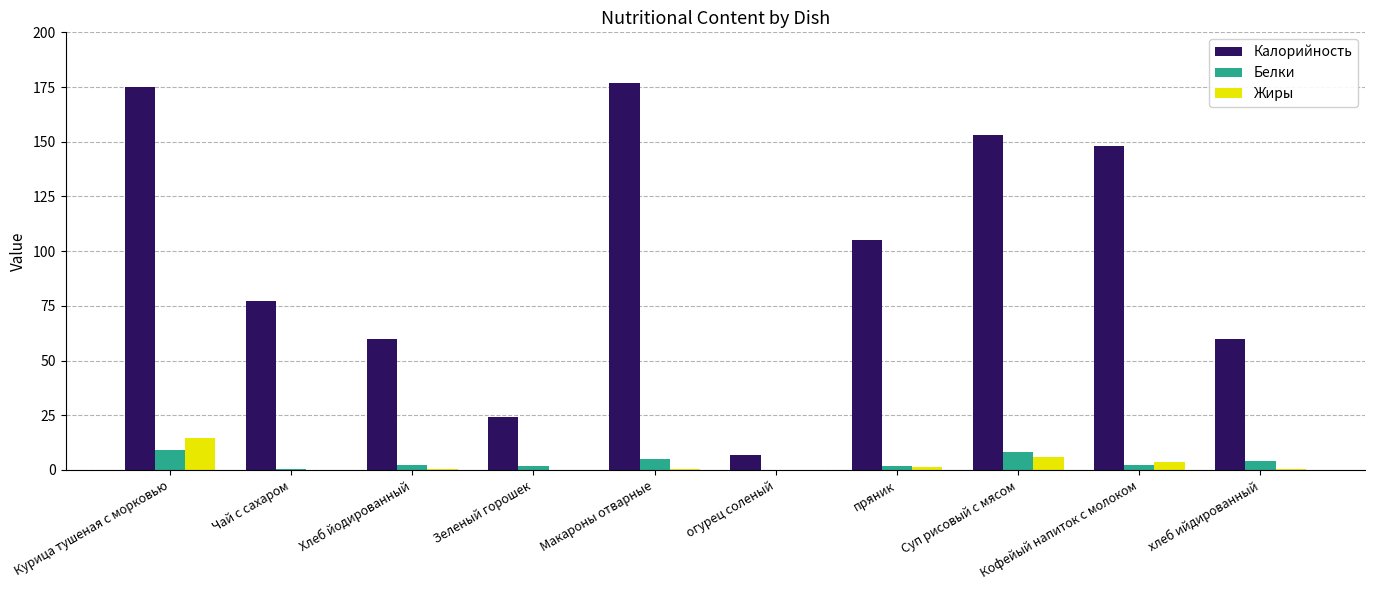

How many data points does each series have?

10